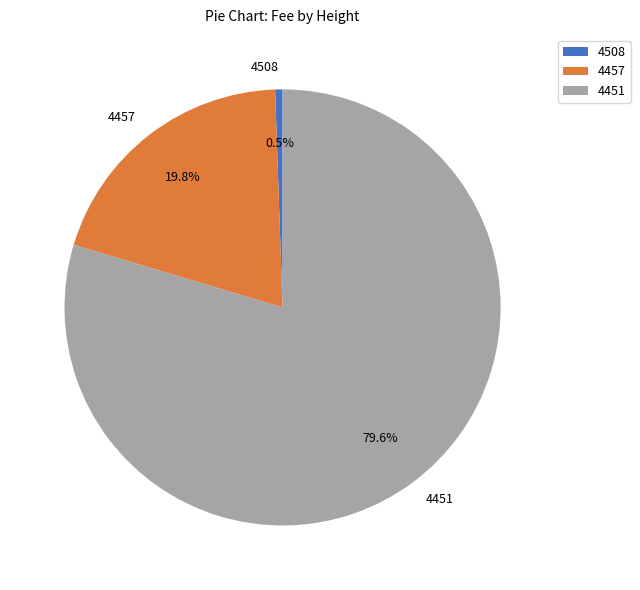

To the nearest percent, what percentage of the pie is 4451?

80%